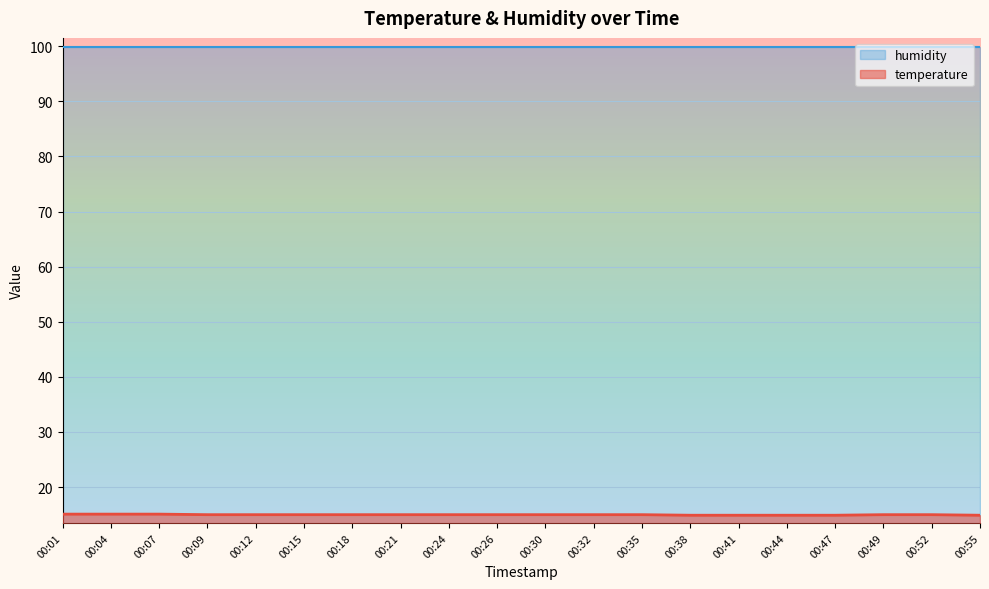

What is the minimum value shown in the chart?

14.9